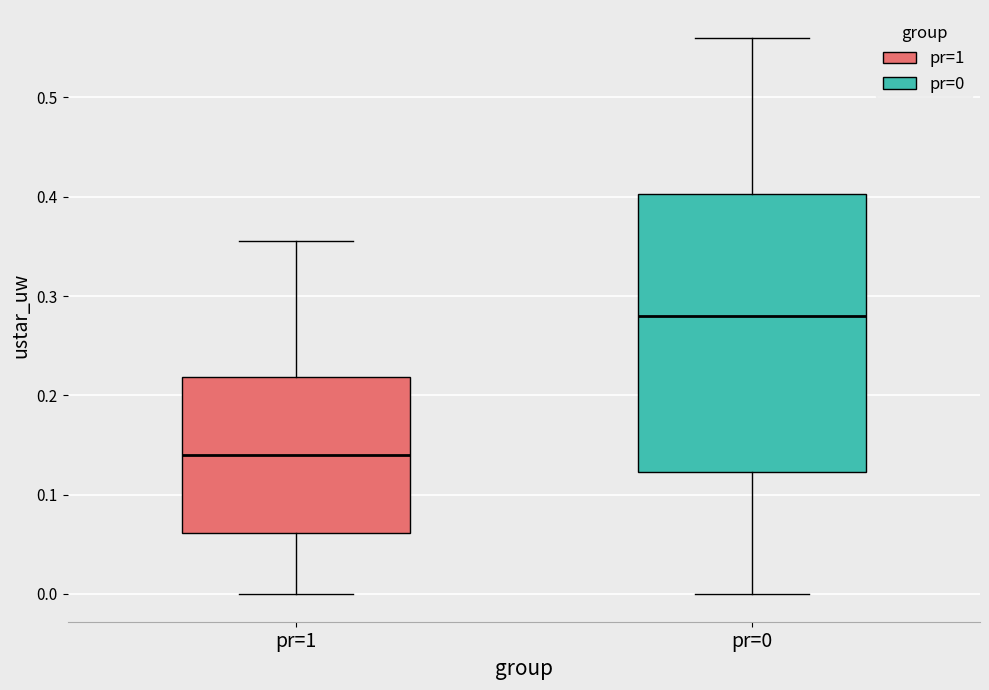

Which box has the lowest median line?

pr=1